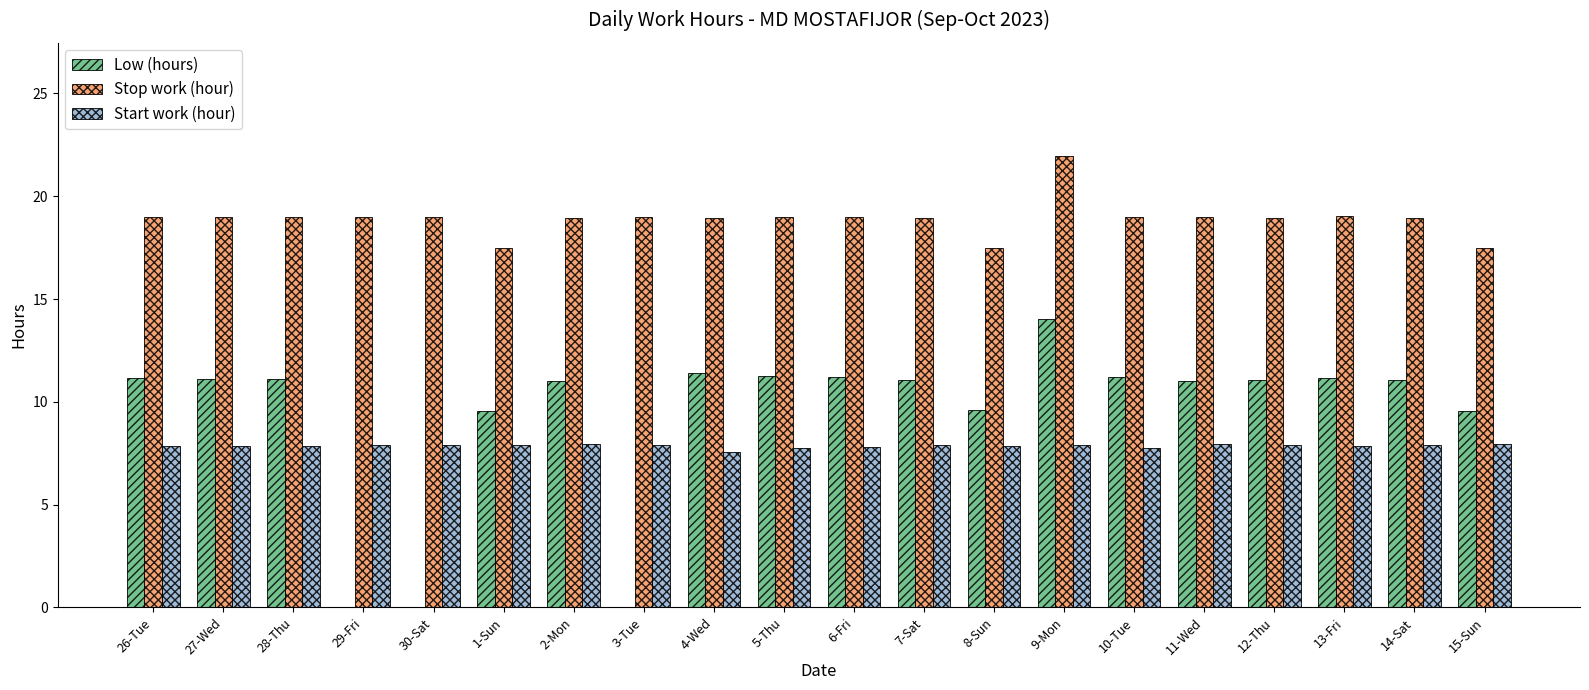

Where does the Stop work (hour) series first go above 18?

26-Tue